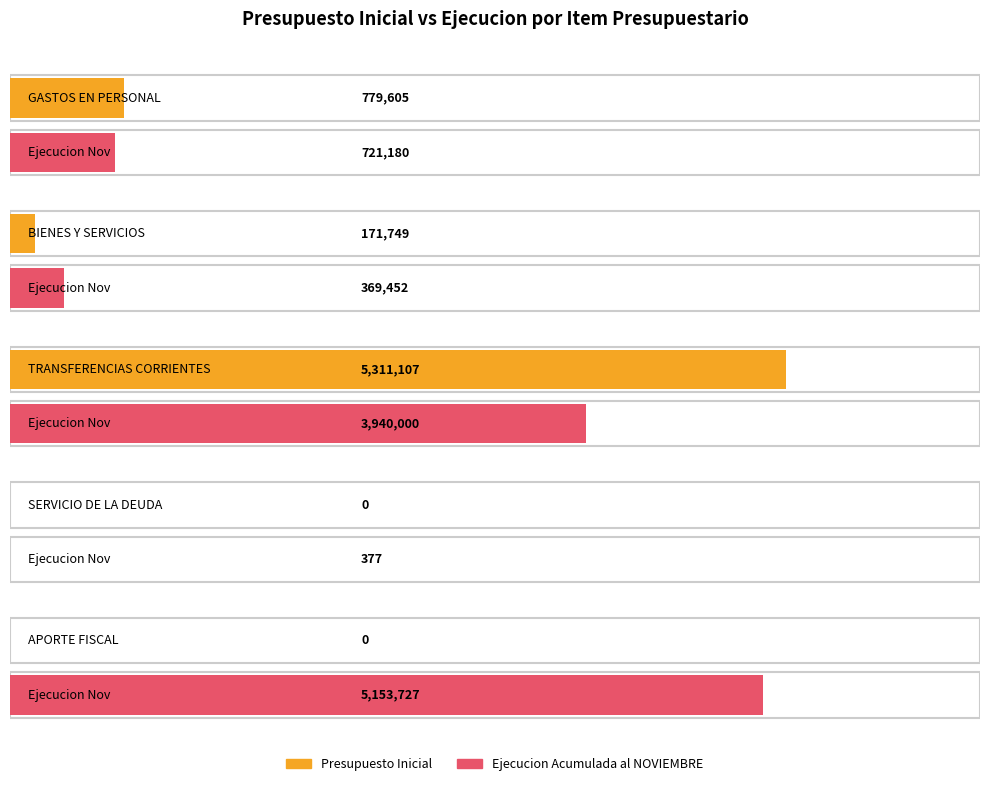

Is the value of Presupuesto Inicial at BIENES Y SERVICIOS greater than the value of Presupuesto Vigente at GASTOS EN PERSONAL?

No